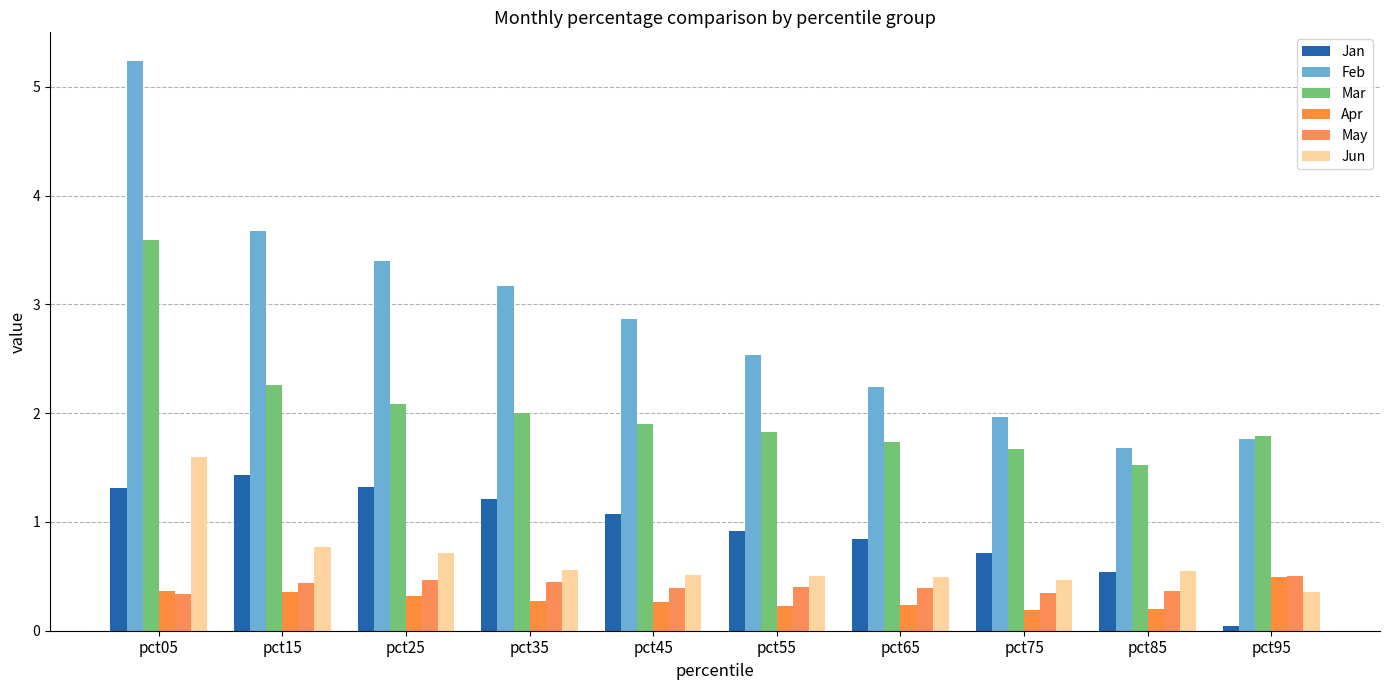

The value of Jun at pct25 is 0.7. True or false?

True